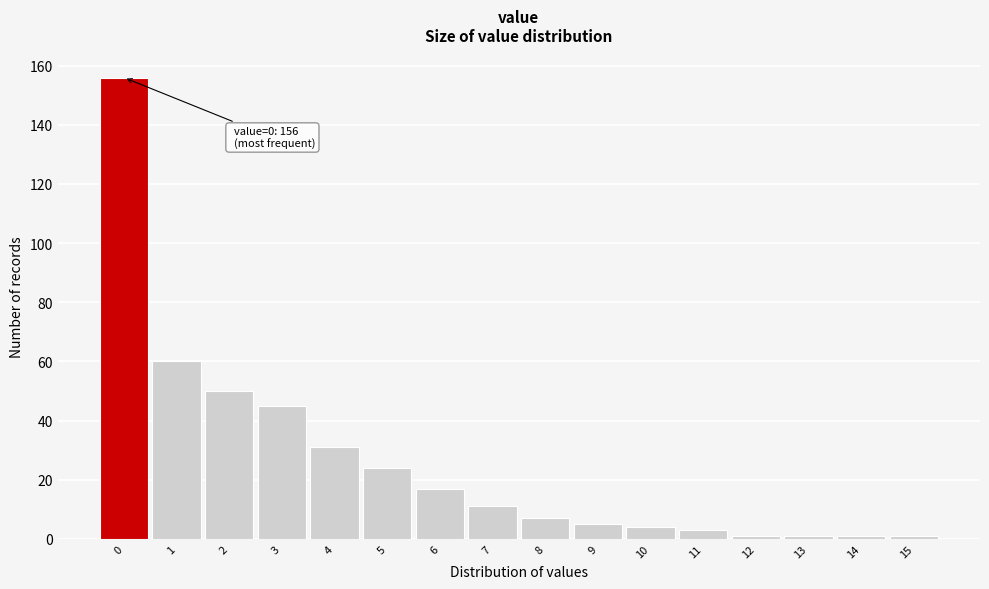

Reading left to right, what are all the values shown in this chart?

0=156	1=60	2=50	3=45	4=31	5=24	6=17	7=11	8=7	9=5	10=4	11=3	12=1	13=1	14=1	15=1